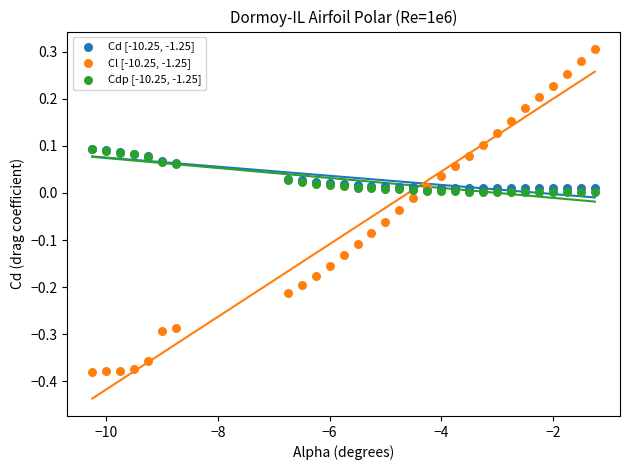

Which series reaches the maximum Y coordinate?

Cl [-10.25, -1.25]